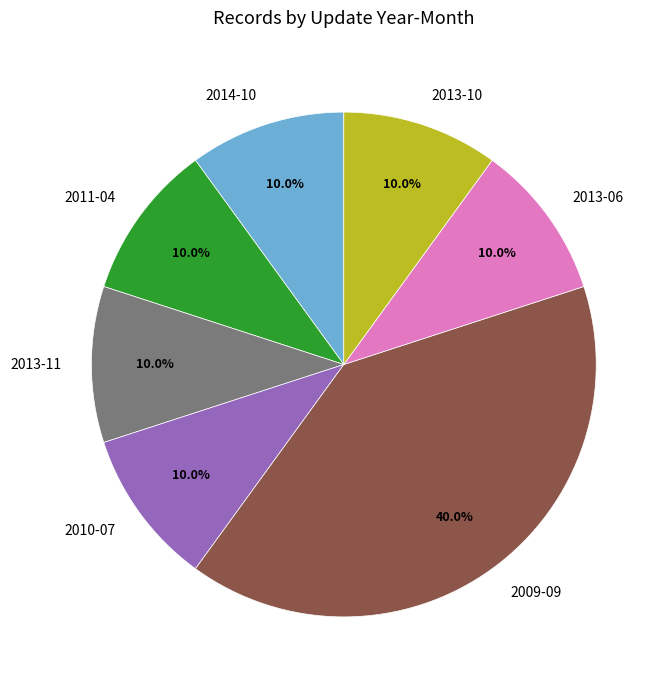

How many segments does this pie chart have?

7